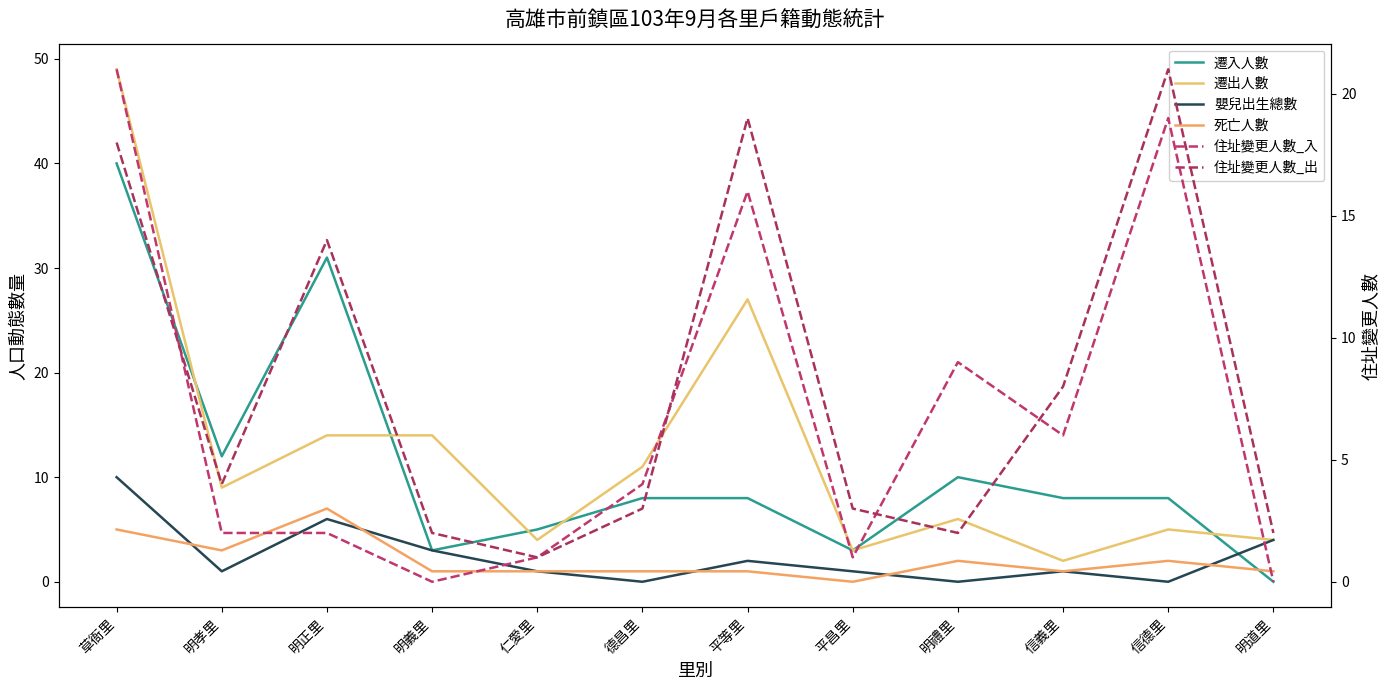

Rank the categories by 死亡人數 value from lowest to highest.

平昌里, 明義里, 仁愛里, 德昌里, 平等里, 信義里, 明道里, 明禮里, 信德里, 明孝里, 草衙里, 明正里